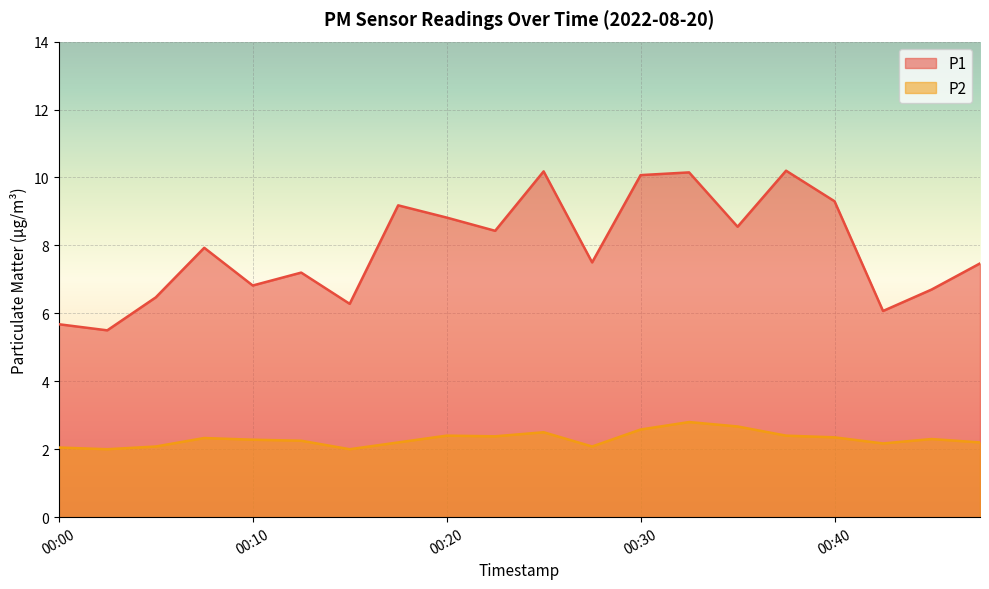

True or false: P2 and P1 cross at least once.

False